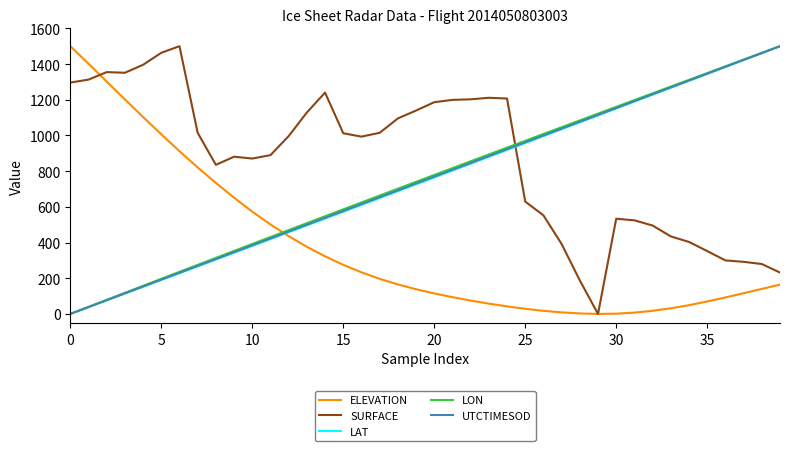

How many times do ELEVATION and LAT cross each other?

1